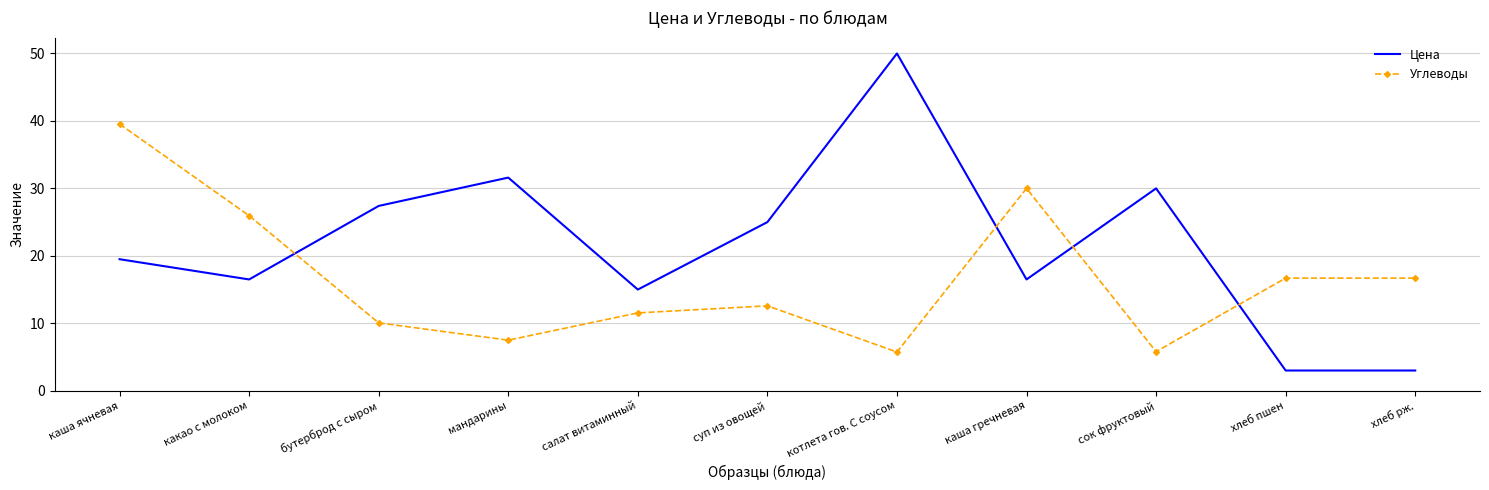

The value of Углеводы at мандарины is 9.9. True or false?

False